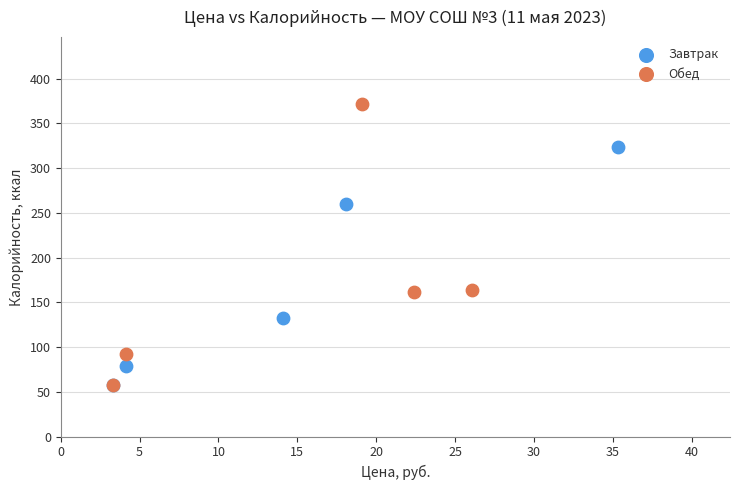

Which series reaches the maximum Y coordinate?

Обед